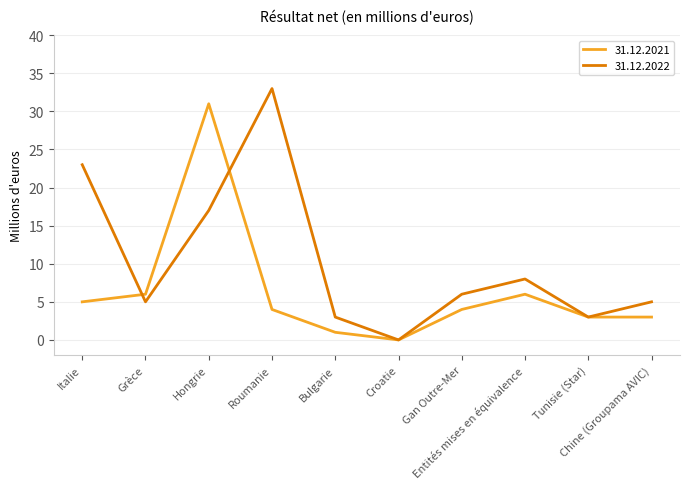

What is the spread (max minus min) of values at Gan Outre-Mer?

2